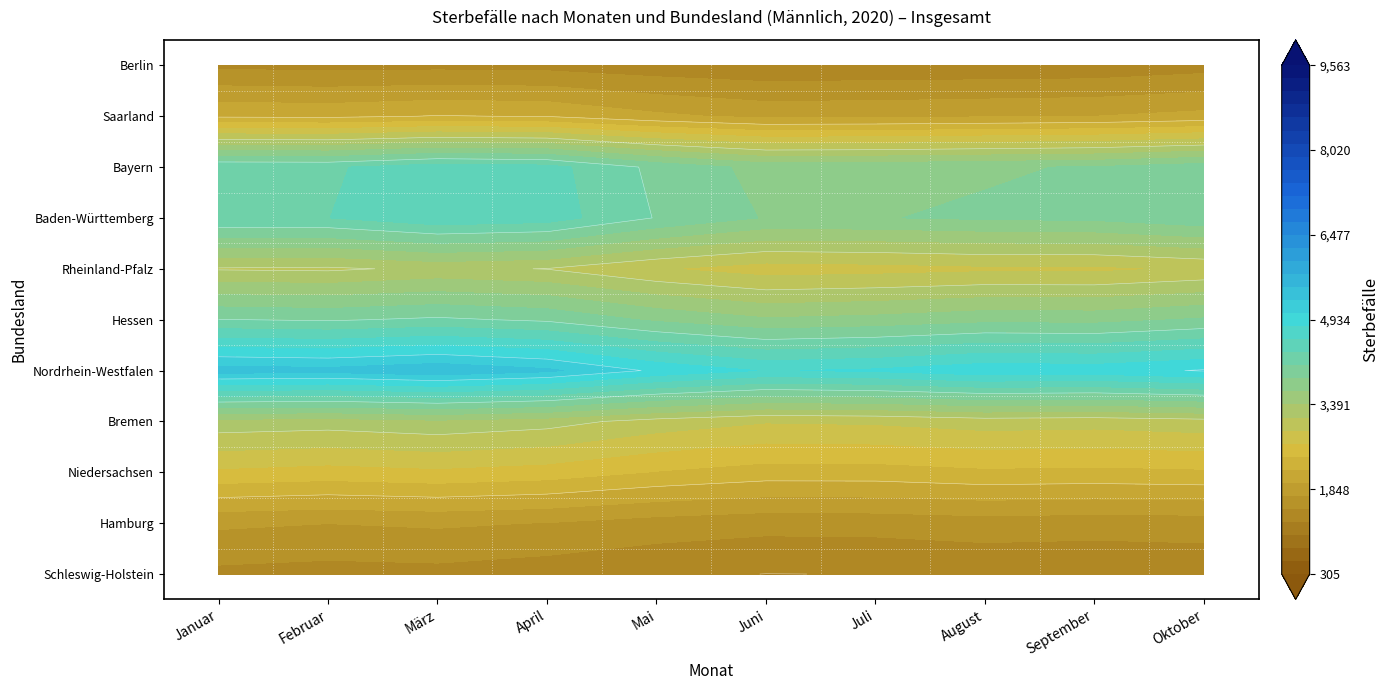

Where is Schleswig-Holstein nearest to the value 1481?

Februar